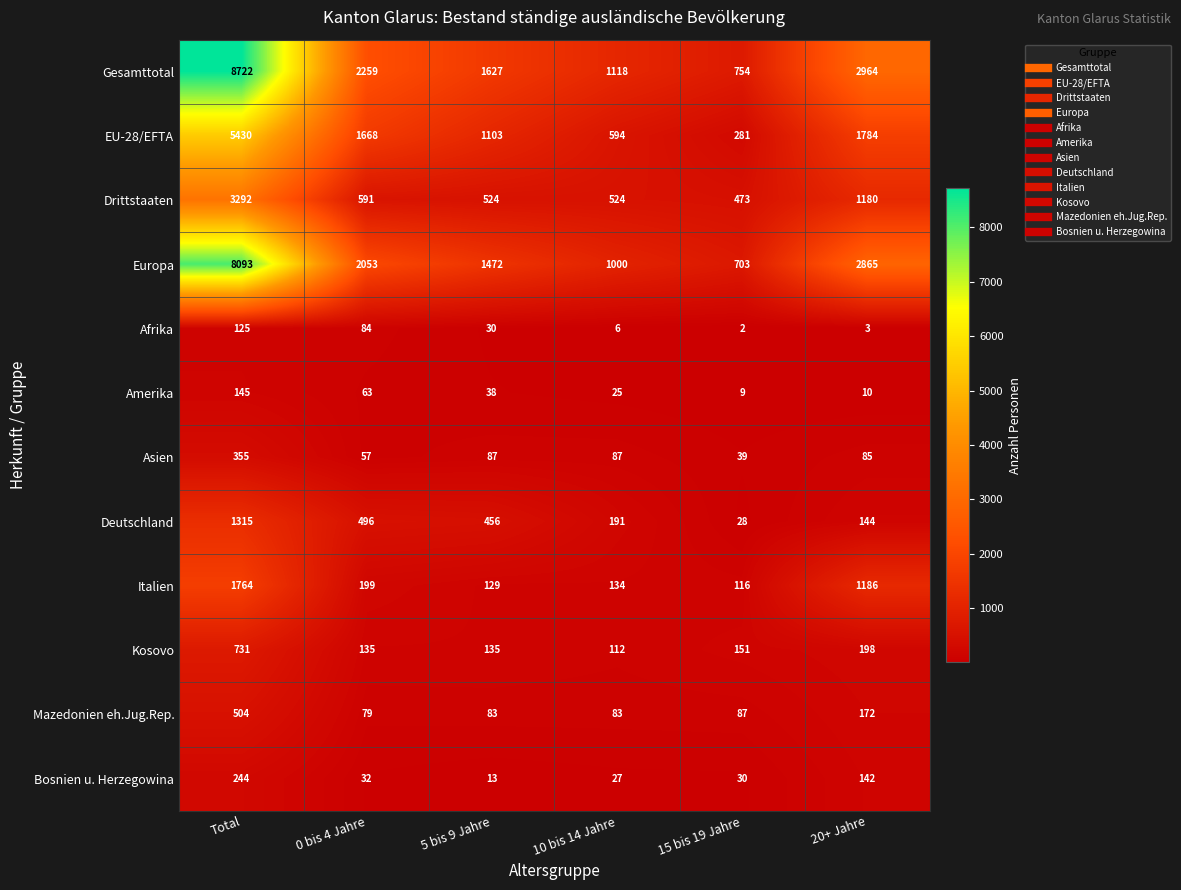

What is the sum of the Mazedonien eh.Jug.Rep. values at 20+ Jahre and Total?

676